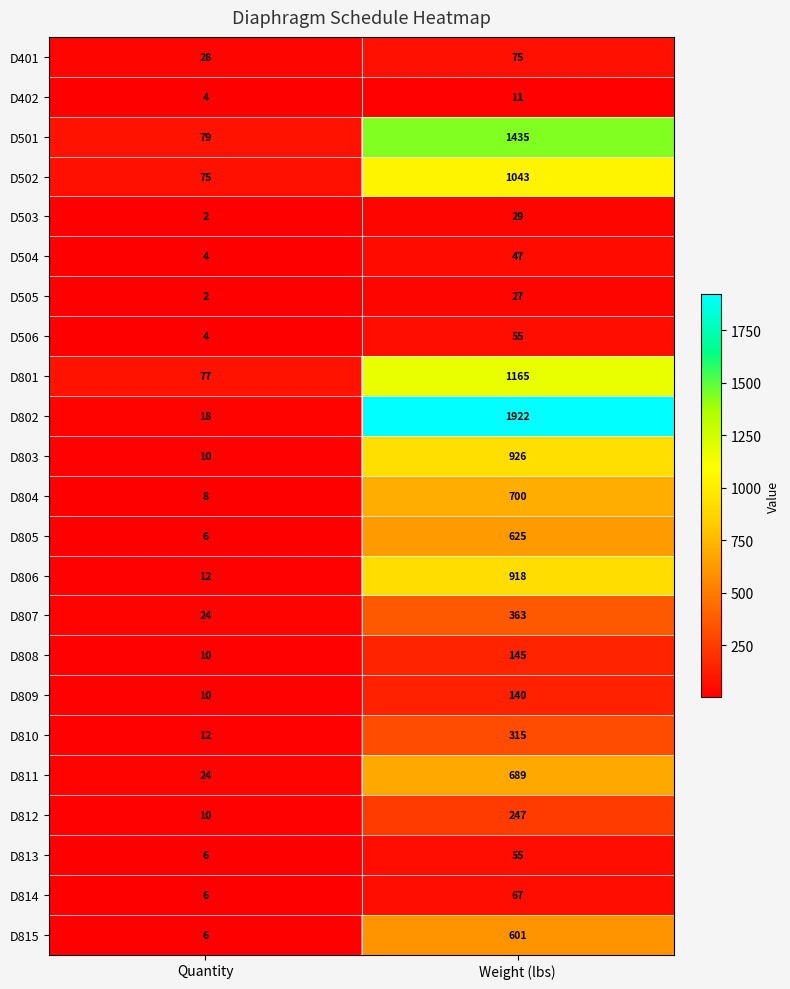

What is the sum of all D501 values?

1514